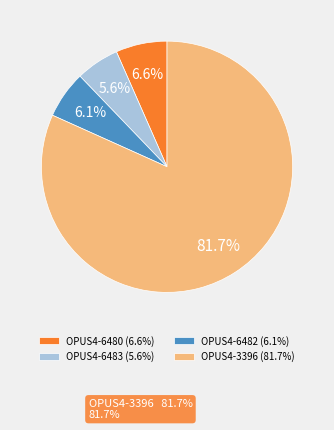

What is the smallest slice in the pie chart?

OPUS4-6483